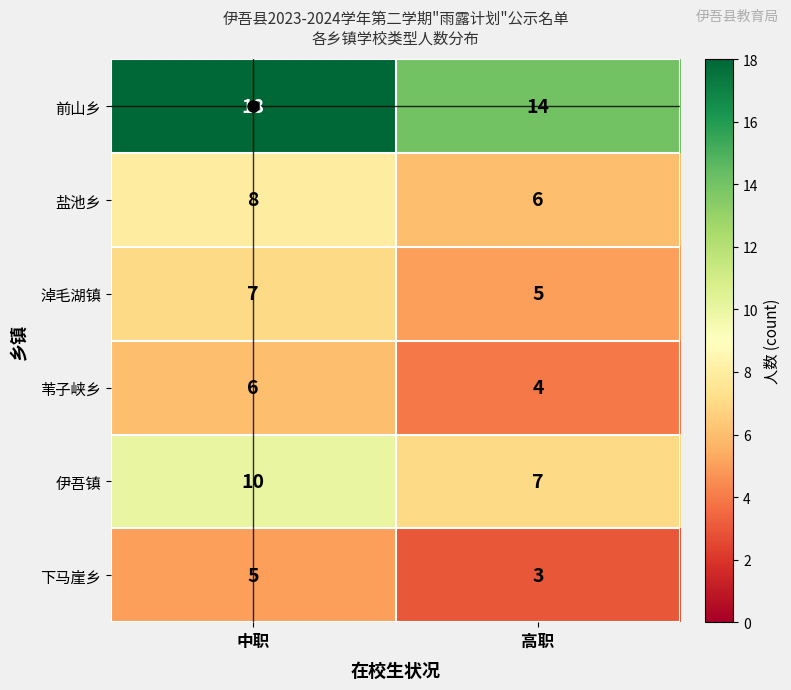

Rank the categories by 苇子峡乡 value from highest to lowest.

中职, 高职